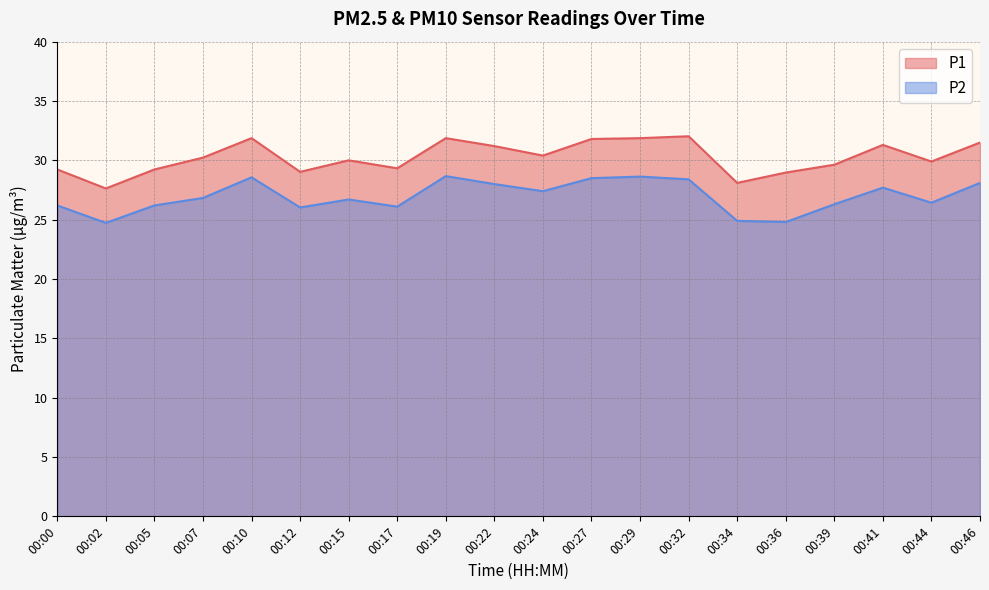

What is the average value of the P1 series?

30.3